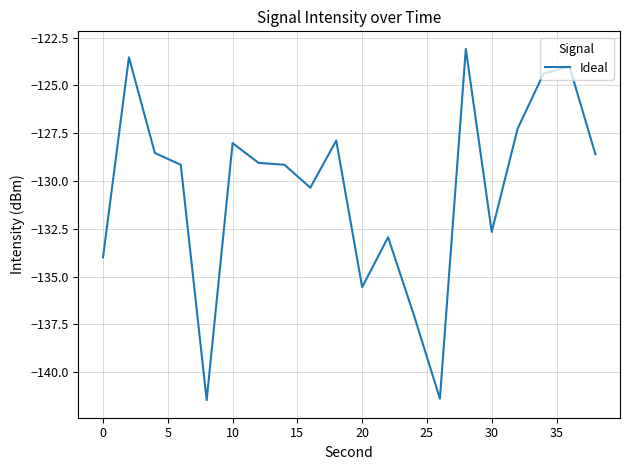

What is the maximum value shown in the chart?

-123.1